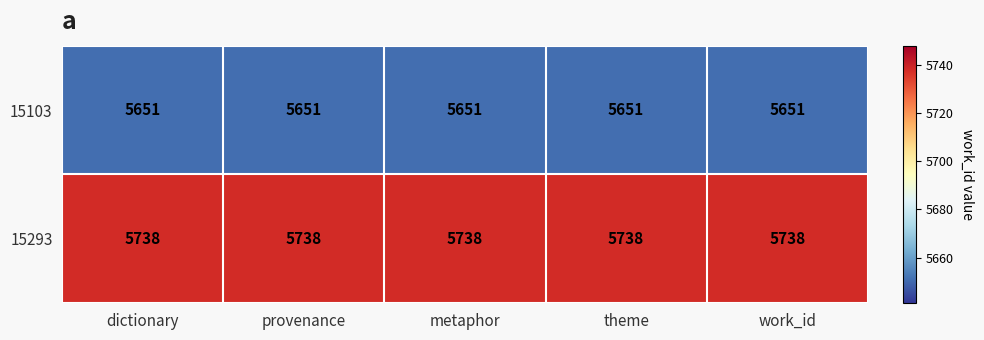

List the series in order of their overall mean, highest first.

15293, 15103